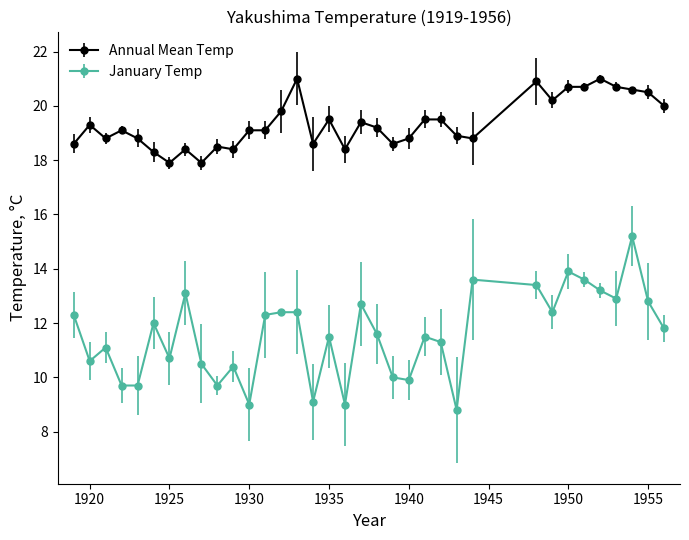

List the series in order of their overall mean, lowest first.

January Temp, Annual Mean Temp